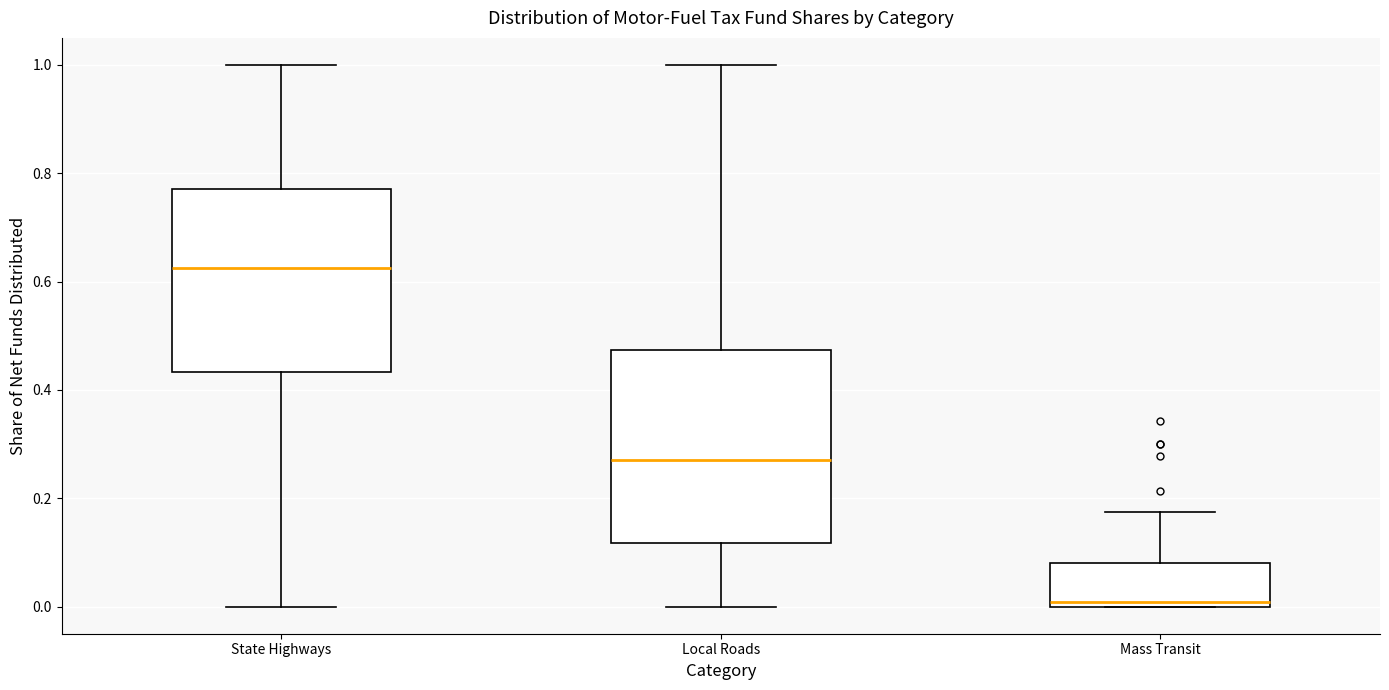

Where does the upper whisker of the box for Local Roads end on the y-axis? The values are not printed on the chart, so give them approximately, as read against the axis.

1.00